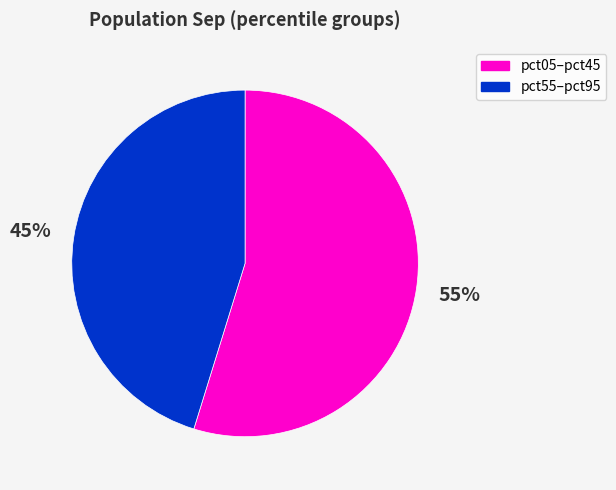

To the nearest percent, what is the difference between the largest and smallest slice percentages?

10%